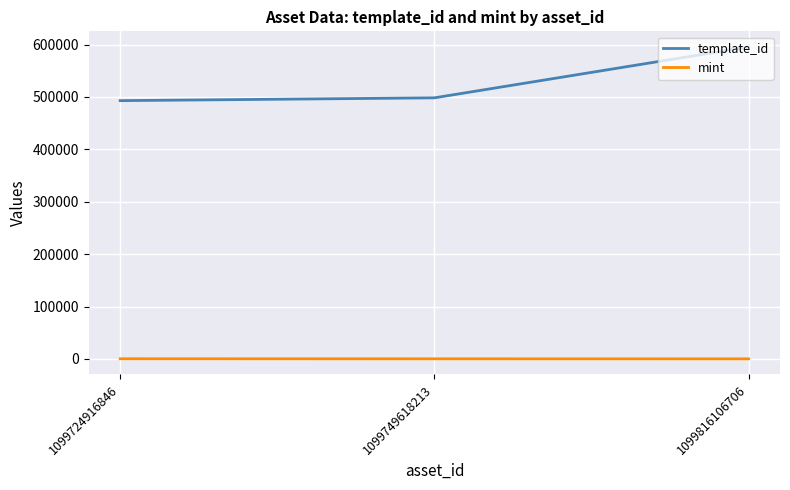

Rank the series at 1099749618213 from lowest to highest value.

mint, template_id